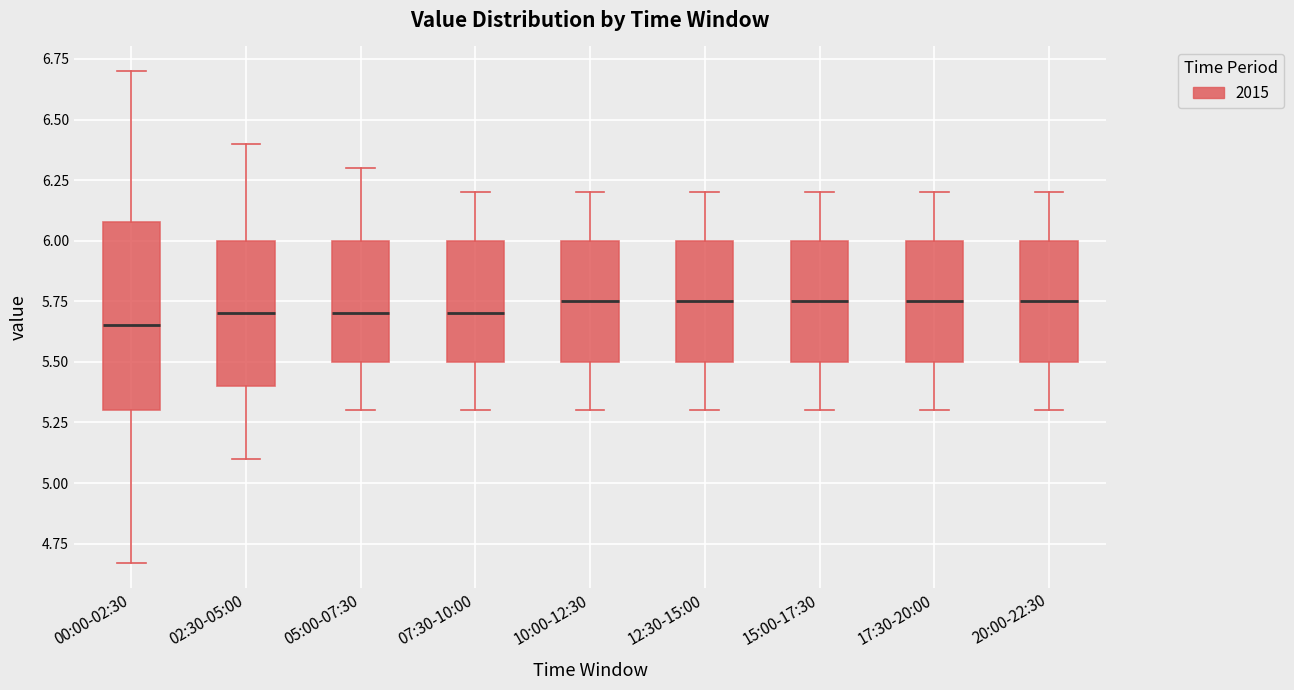

Reading left to right, transcribe this box plot: for each box, give where its median line is, the range the box spans, and where its two whiskers end, as read against the y-axis. The values are not printed on the chart, so give them approximately, as read against the axis.

00:00-02:30: median 5.65, box 5.30 to 6.10, whiskers 4.65 to 6.70
02:30-05:00: median 5.70, box 5.40 to 6.00, whiskers 5.10 to 6.40
05:00-07:30: median 5.70, box 5.50 to 6.00, whiskers 5.30 to 6.30
07:30-10:00: median 5.70, box 5.50 to 6.00, whiskers 5.30 to 6.20
10:00-12:30: median 5.75, box 5.50 to 6.00, whiskers 5.30 to 6.20
12:30-15:00: median 5.75, box 5.50 to 6.00, whiskers 5.30 to 6.20
15:00-17:30: median 5.75, box 5.50 to 6.00, whiskers 5.30 to 6.20
17:30-20:00: median 5.75, box 5.50 to 6.00, whiskers 5.30 to 6.20
20:00-22:30: median 5.75, box 5.50 to 6.00, whiskers 5.30 to 6.20